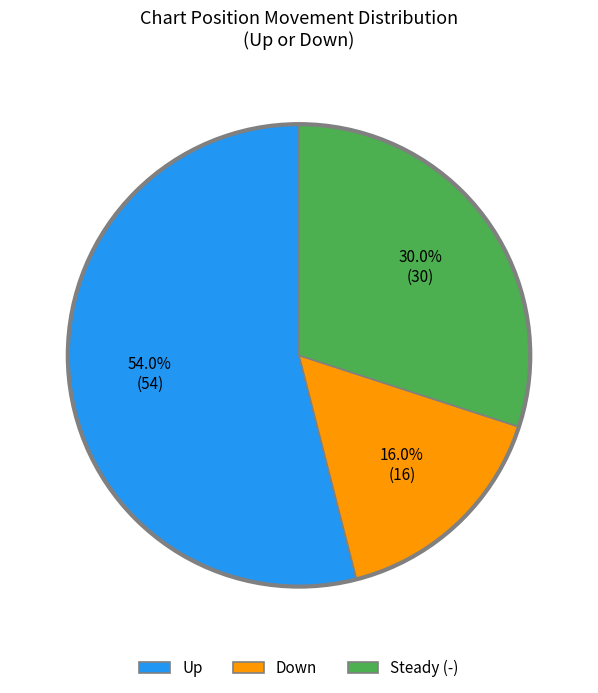

Which category has the biggest portion of the pie?

Up